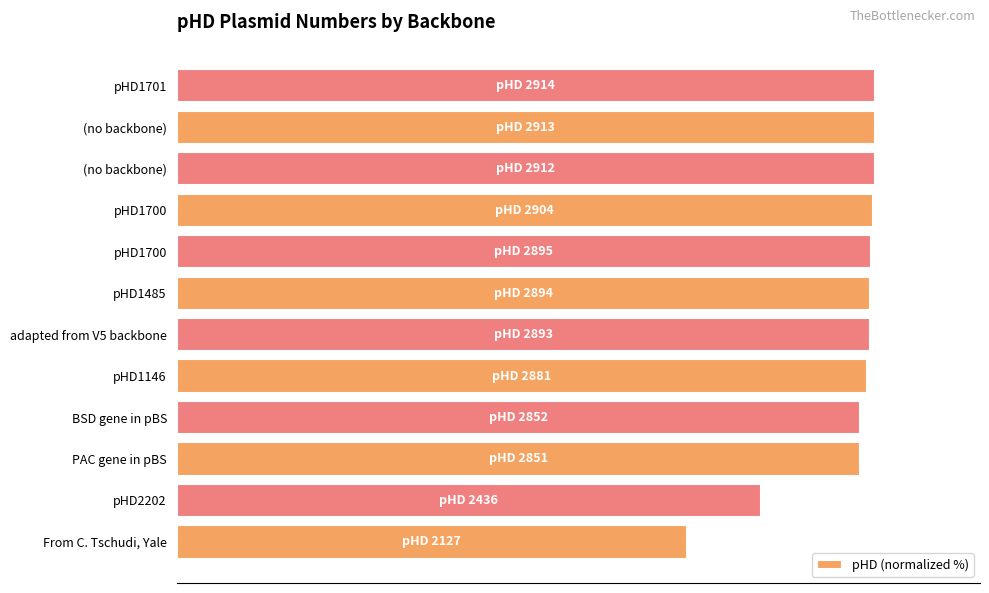

What is the sum of all values?

1148.7